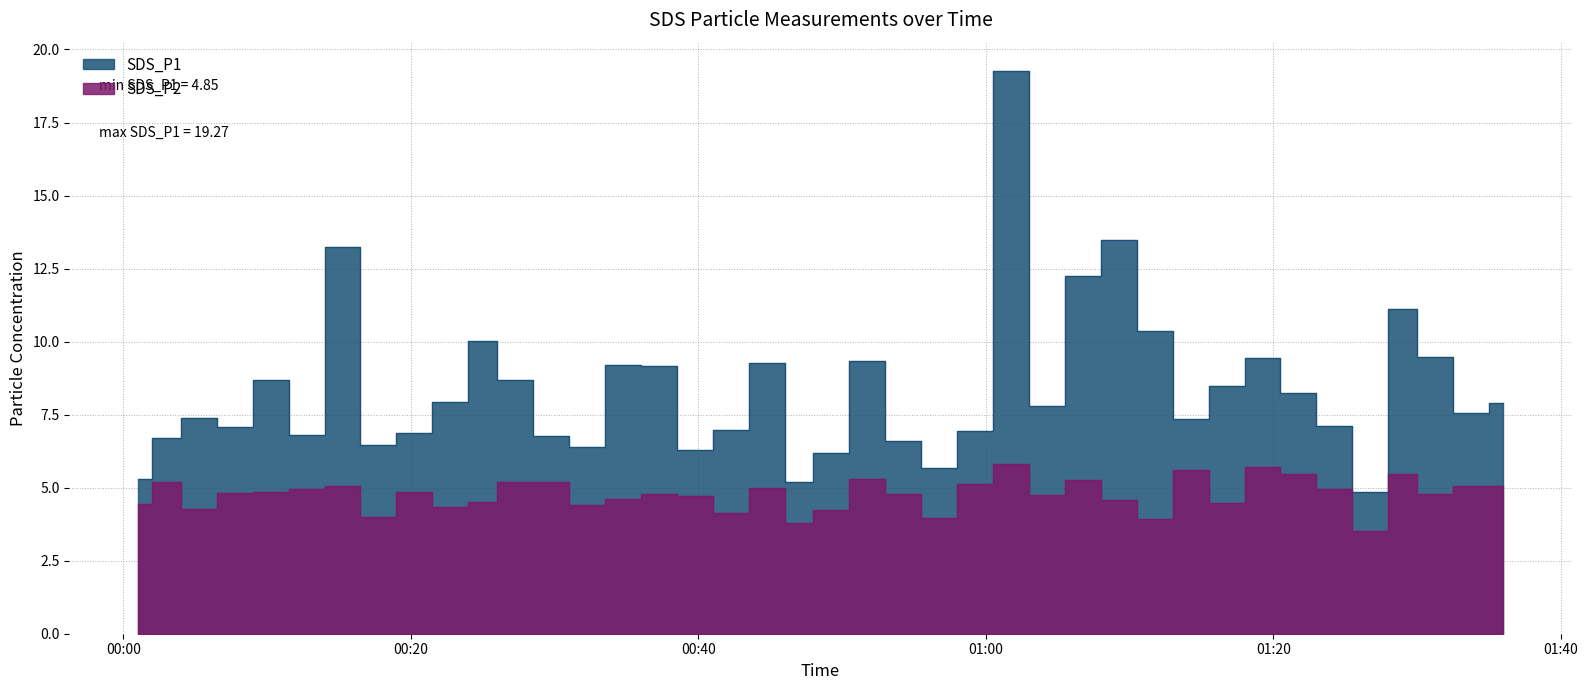

The value of SDS_P1 at 2021/07/25 01:19 is 4.6. True or false?

False